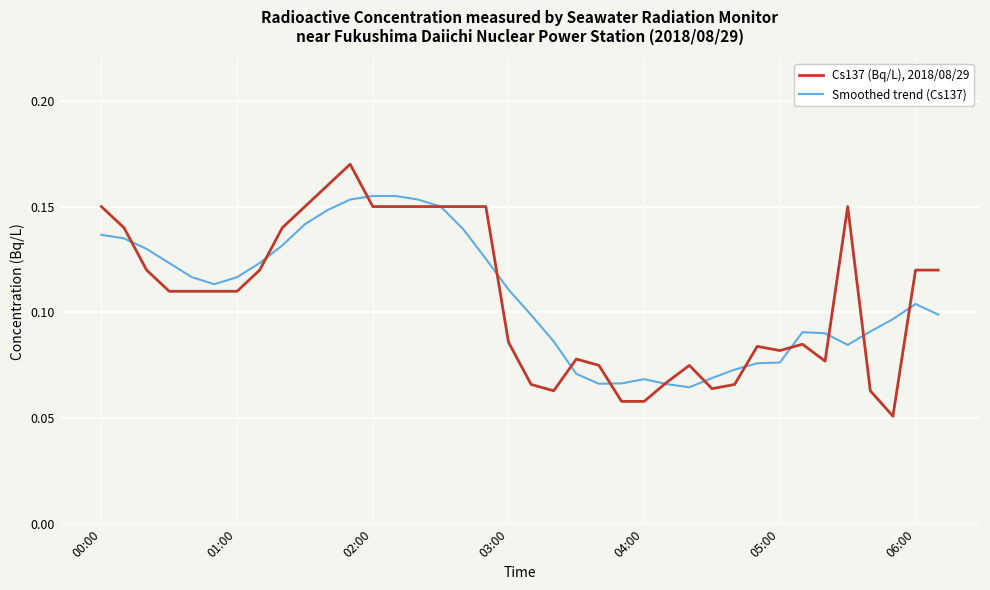

What are all the series names shown in the legend?

Cs137 (Bq/L), 2018/08/29, Smoothed trend (Cs137)